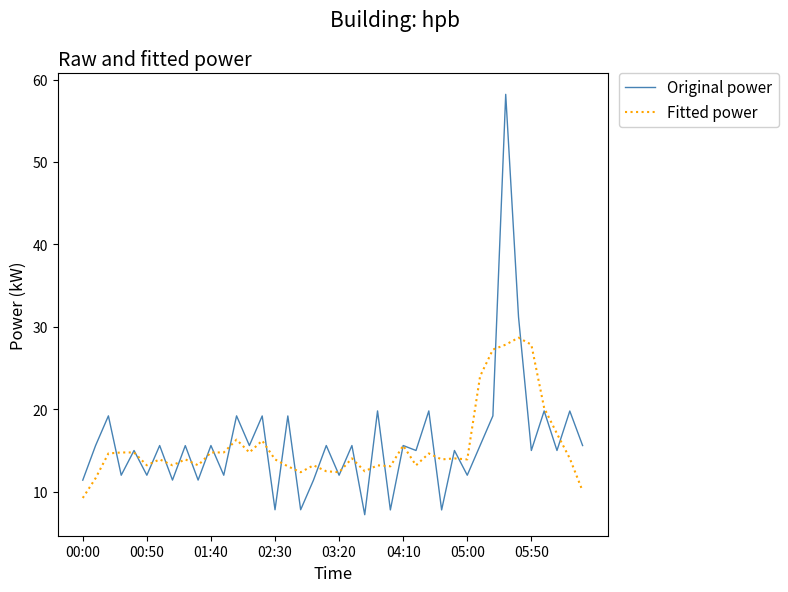

What is the smallest value displayed?

7.2